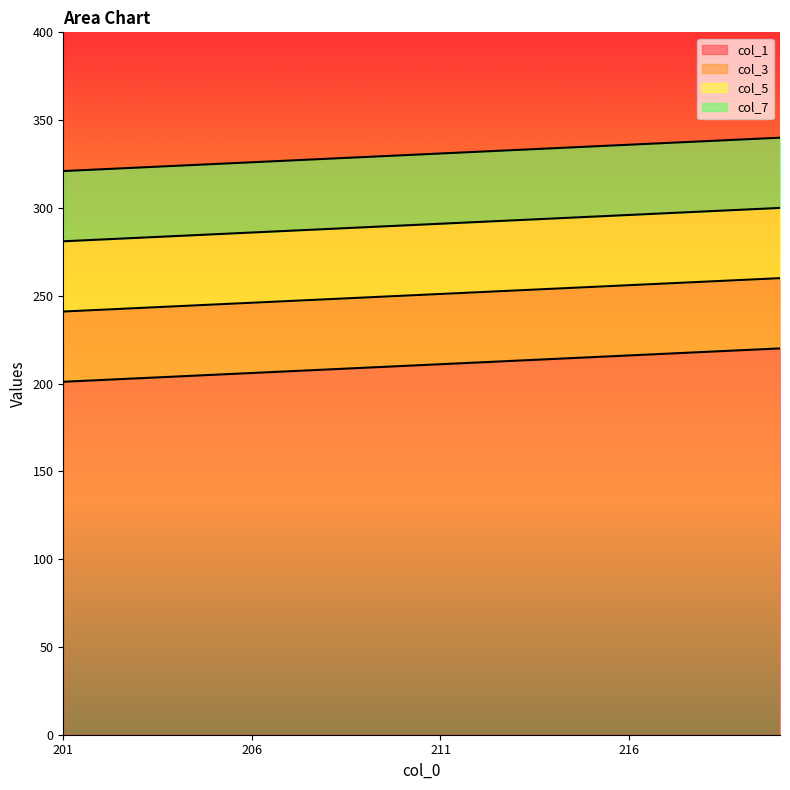

Which has a higher value, 201 or 214?

214